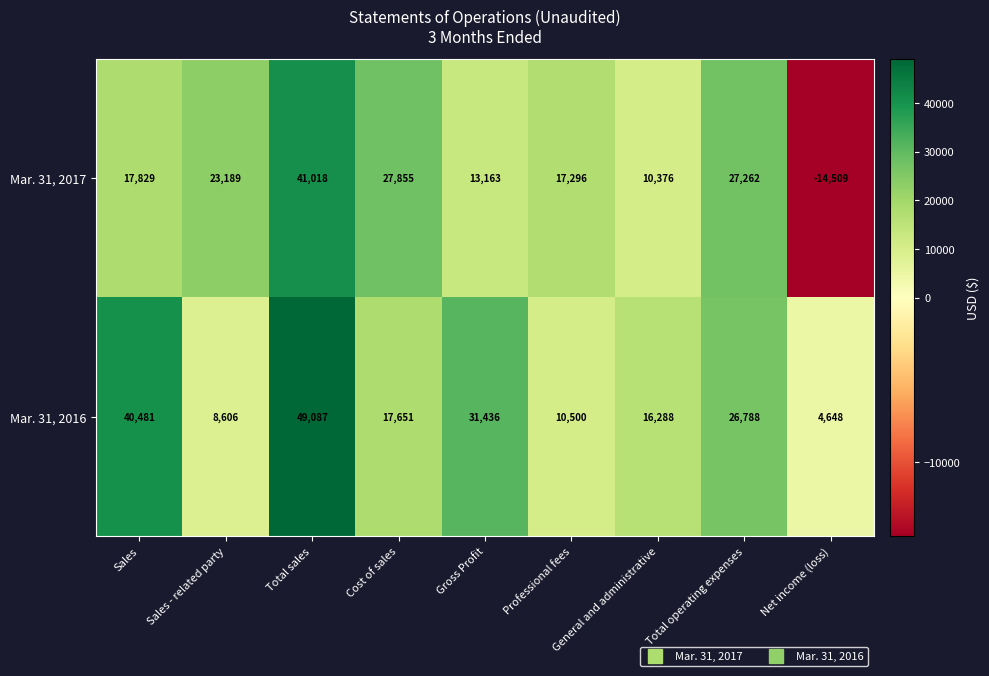

At which label is Mar. 31, 2017 closest to 13254?

Gross Profit